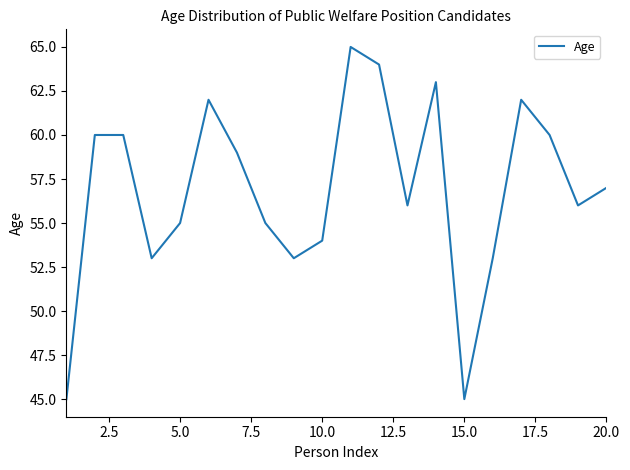

What is the greatest value displayed?

65